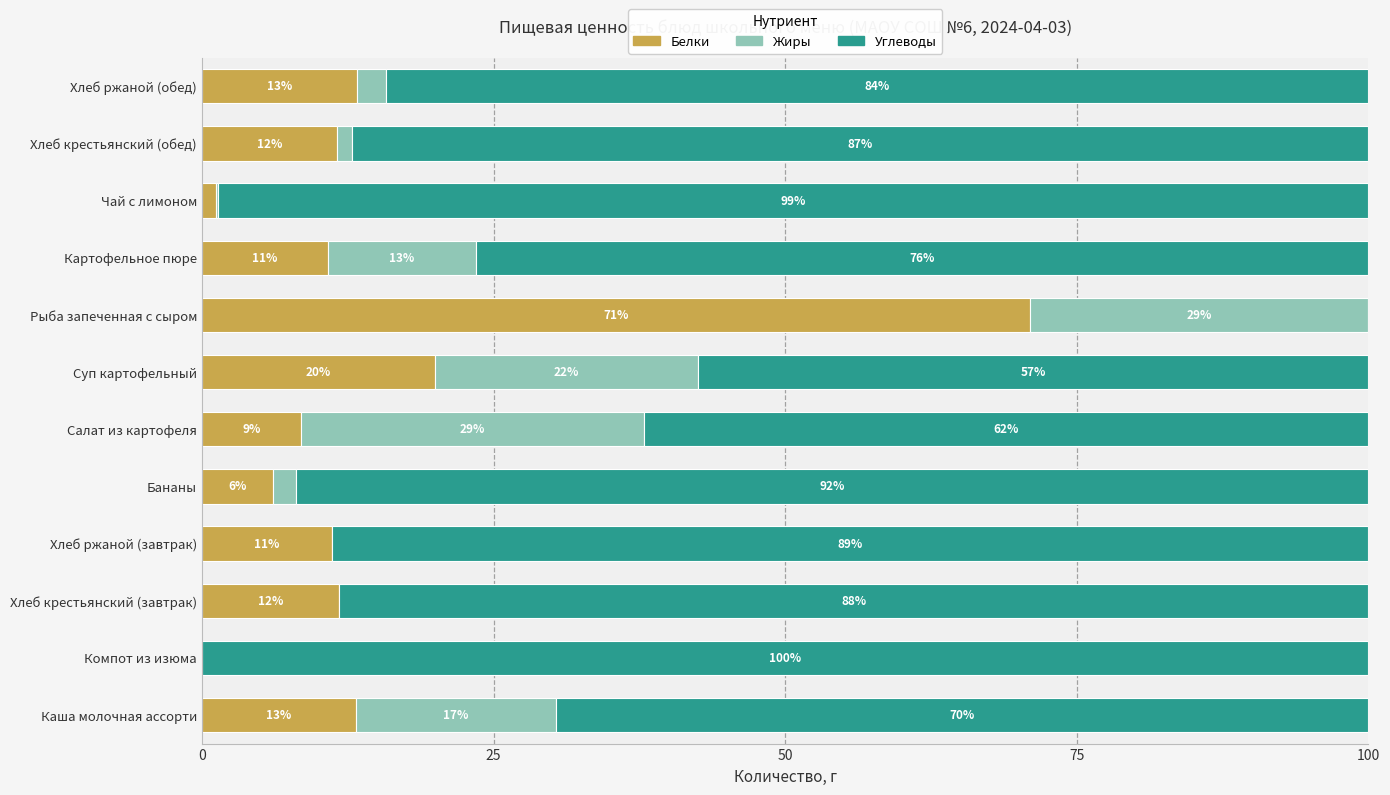

Which series has the largest range (max minus min)?

Углеводы